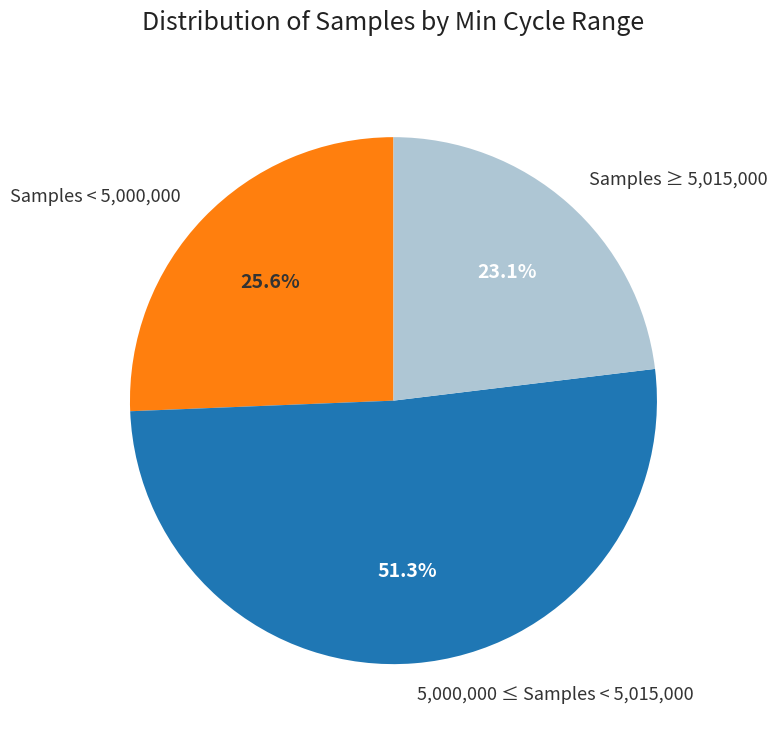

Is there a majority slice in this chart?

Yes